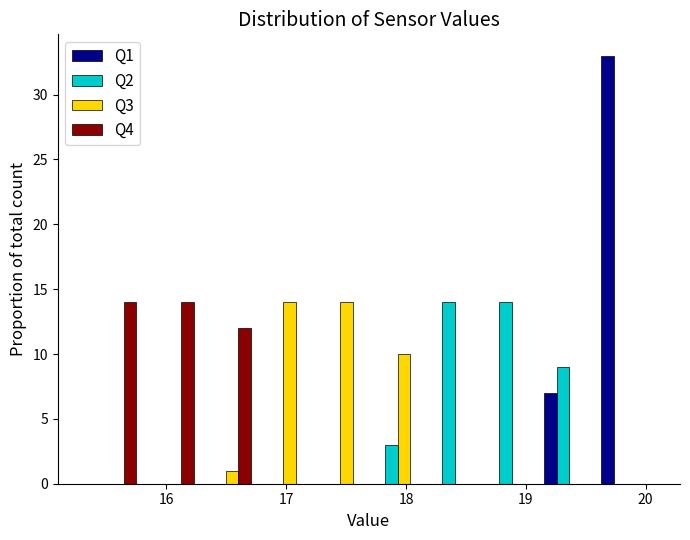

Reading left to right, list every range on the x-axis with the height of the bar of each series over it. Neither the bar edges nor the heights are printed on the chart, so give them approximately, as read against the axes.

15.3 to 15.8: Q1=0	Q2=0	Q3=0	Q4=14
15.8 to 16.3: Q1=0	Q2=0	Q3=0	Q4=14
16.3 to 16.7: Q1=0	Q2=0	Q3=1	Q4=12
16.7 to 17.2: Q1=0	Q2=0	Q3=14	Q4=0
17.2 to 17.7: Q1=0	Q2=0	Q3=14	Q4=0
17.7 to 18.2: Q1=0	Q2=3	Q3=10	Q4=0
18.2 to 18.6: Q1=0	Q2=14	Q3=0	Q4=0
18.6 to 19.1: Q1=0	Q2=14	Q3=0	Q4=0
19.1 to 19.6: Q1=7	Q2=9	Q3=0	Q4=0
19.6 to 20.1: Q1=33	Q2=0	Q3=0	Q4=0